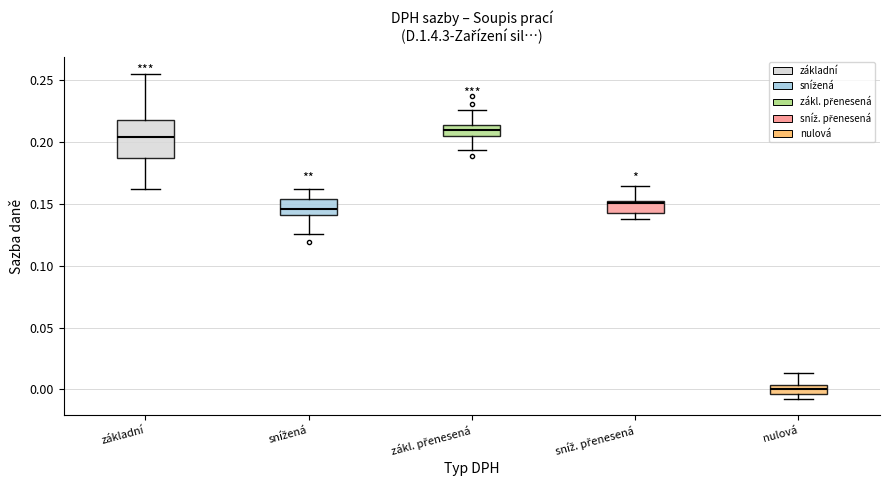

Which box's median line is the highest?

zákl. přenesená